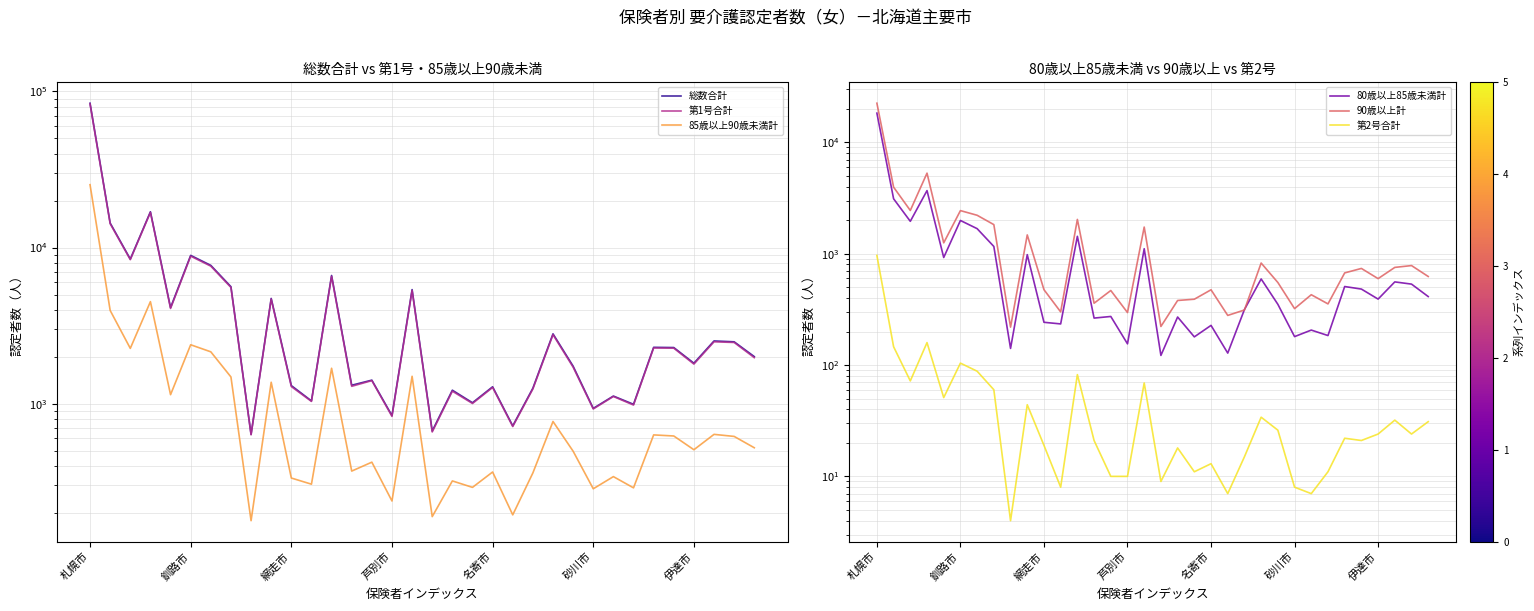

At which category is the sum across all series the highest?

札幌市